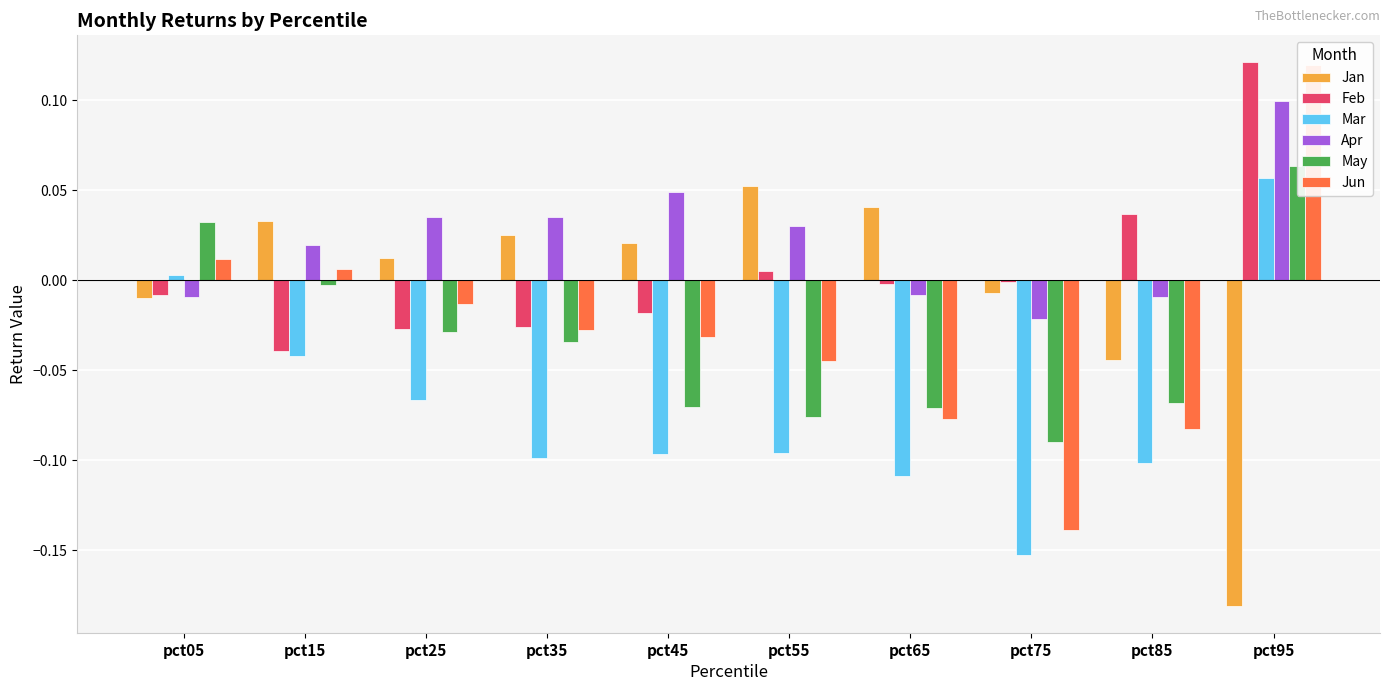

At which label is Jan closest to 0?

pct75